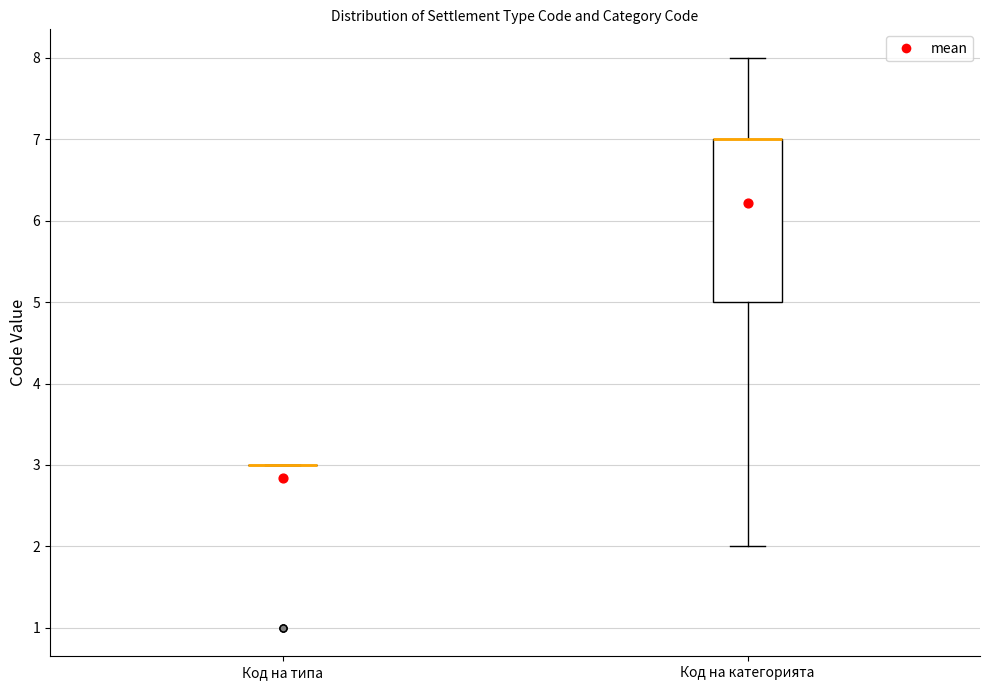

Reading left to right, transcribe this box plot: for each box, give where its median line is, the range the box spans, and where its two whiskers end, as read against the y-axis. The values are not printed on the chart, so give them approximately, as read against the axis.

Код на типа: box collapsed to a line at 3, whiskers 3 to 3
Код на категорията: median 7 (drawn on the box's upper edge), box 5 to 7, whiskers 2 to 8